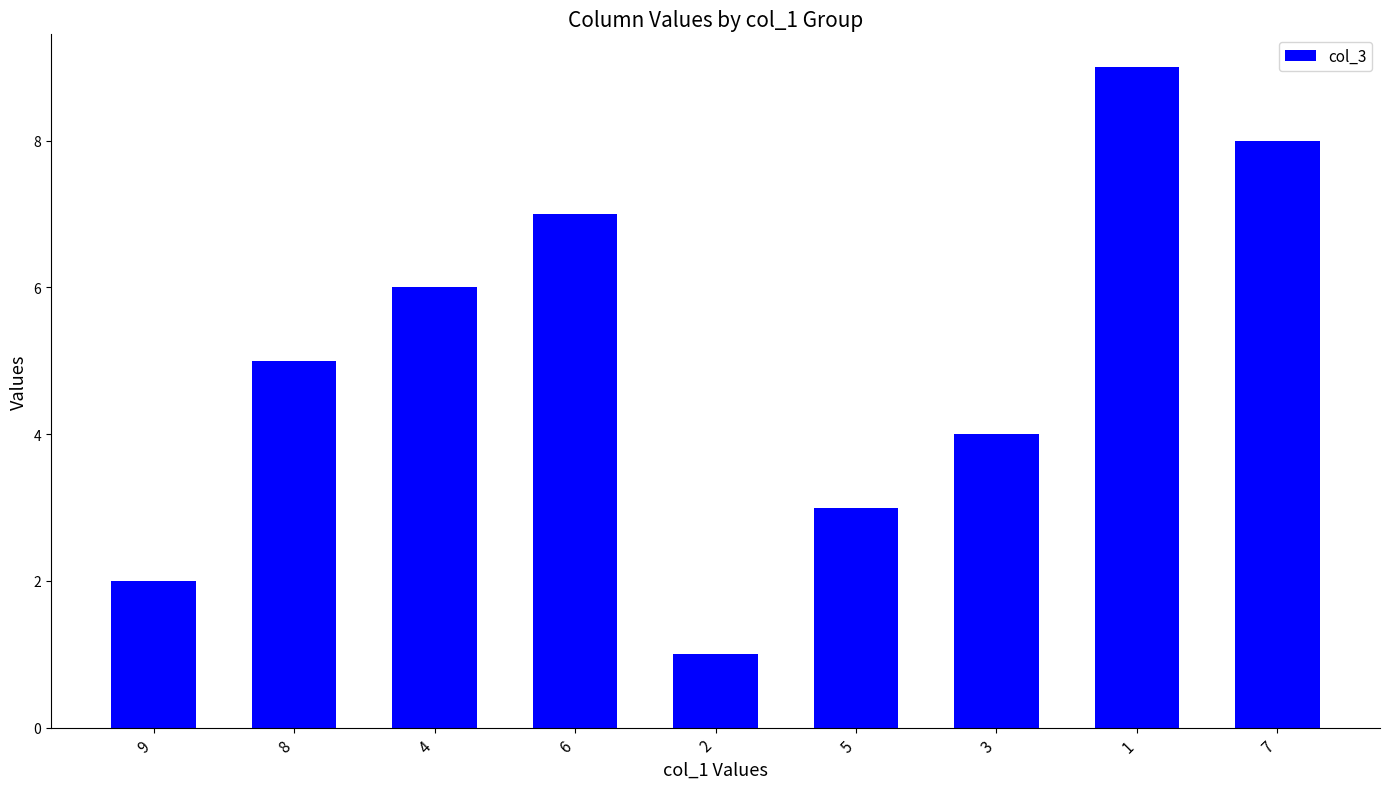

What is the label of the 1st bar from the right?

7